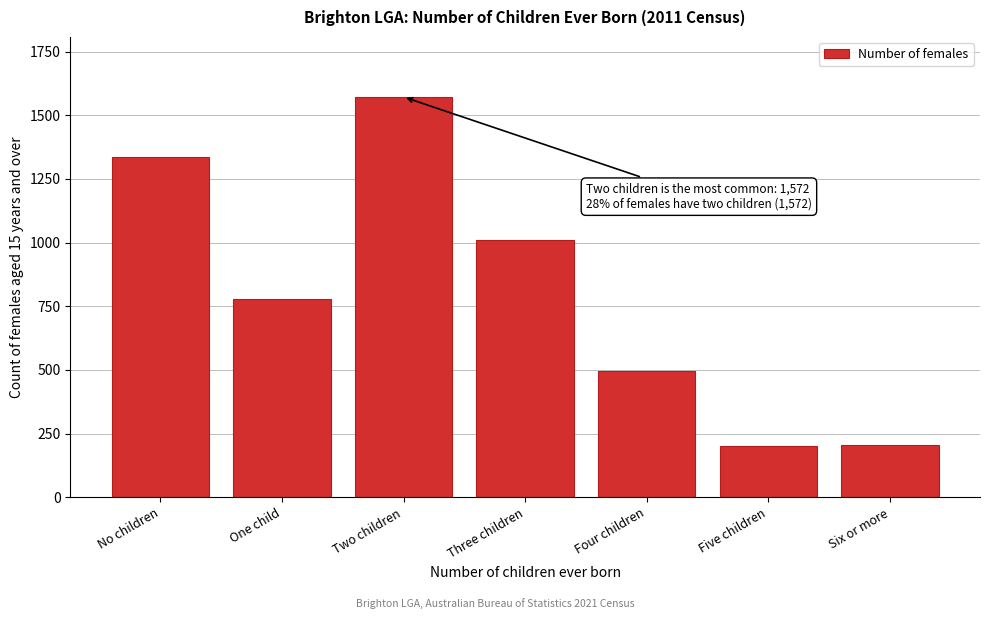

The value at Three children is 1596. True or false?

False